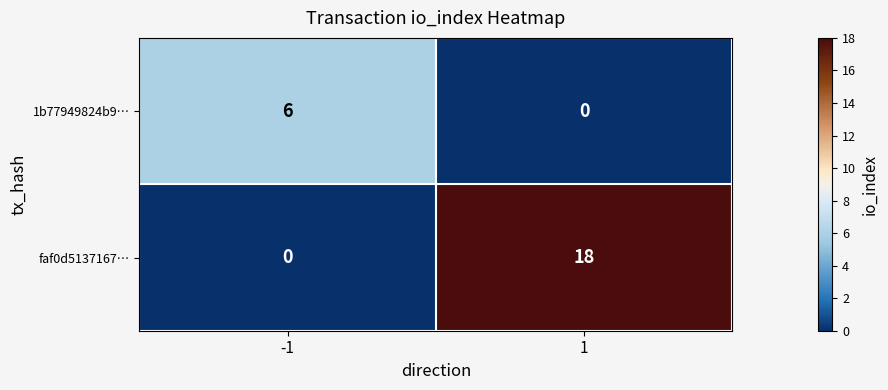

What is the sum of all faf0d5137167… values?

18